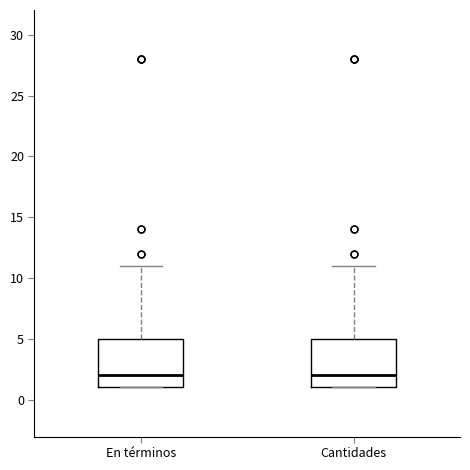

Reading left to right, read every box against the y-axis: the position of its median line, the range the box covers, and the ends of its whiskers. The values are not printed on the chart, so give them approximately, as read against the axis.

En términos: median 2, box 1 to 5, whiskers 1 to 11
Cantidades: median 2, box 1 to 5, whiskers 1 to 11